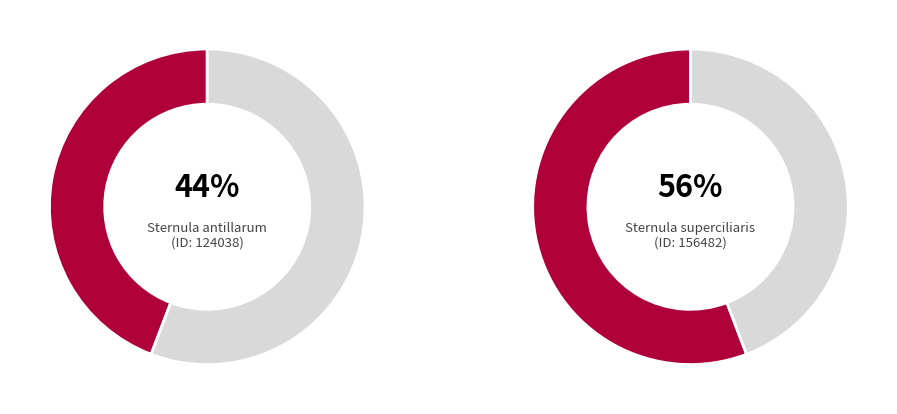

Which category has the smallest portion of the pie?

Sternula antillarum (124038)